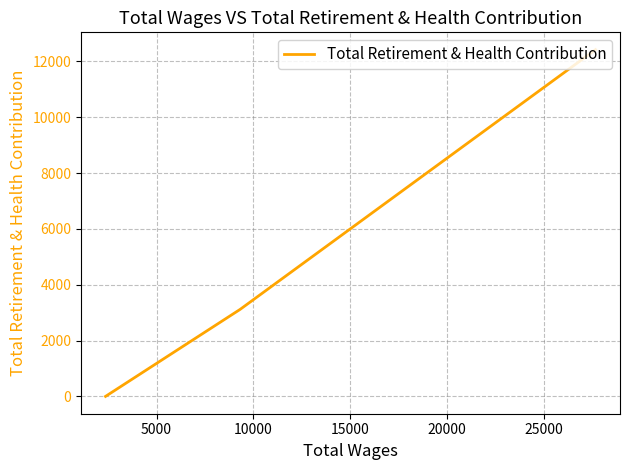

How many lines are shown in the chart?

1